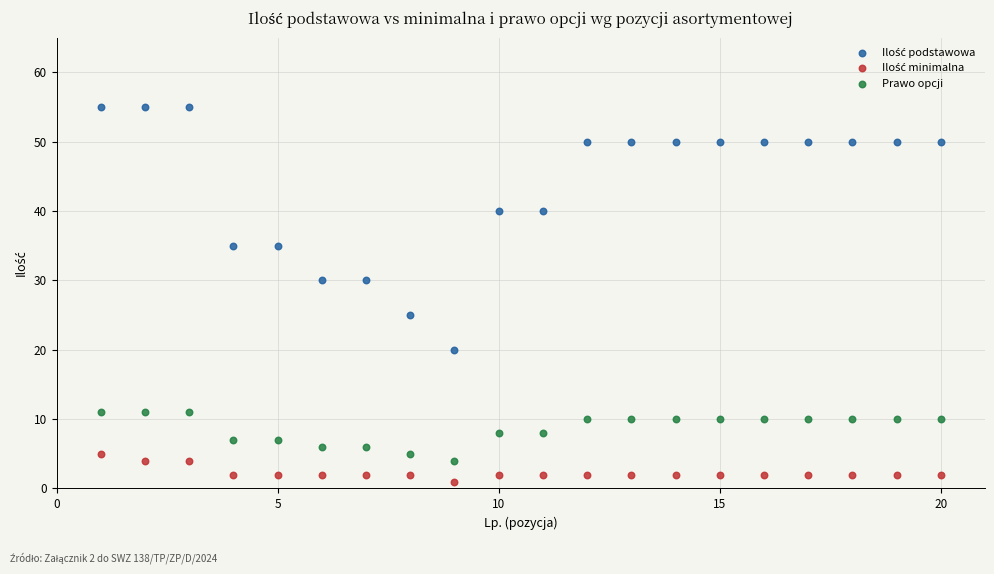

What is the X range (max minus min) for the scatter plot?

19